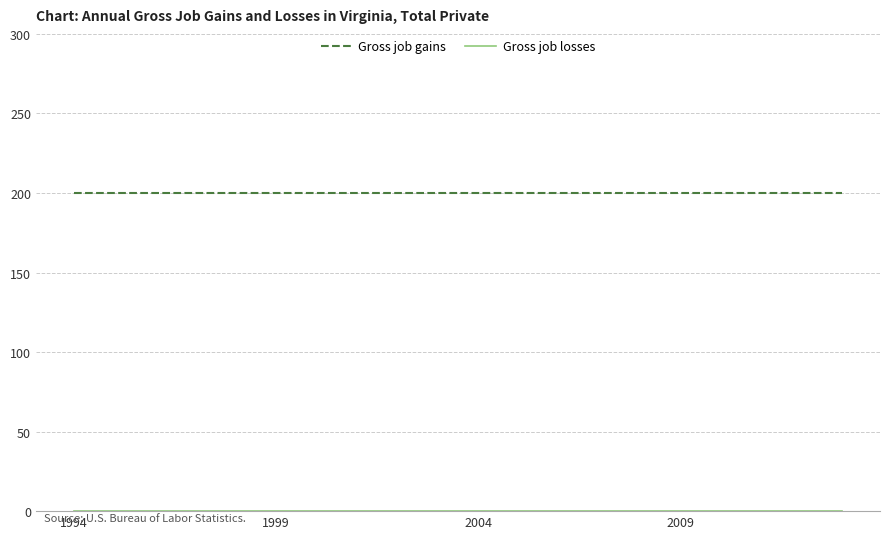

Which series has the largest total across all categories?

Gross job gains